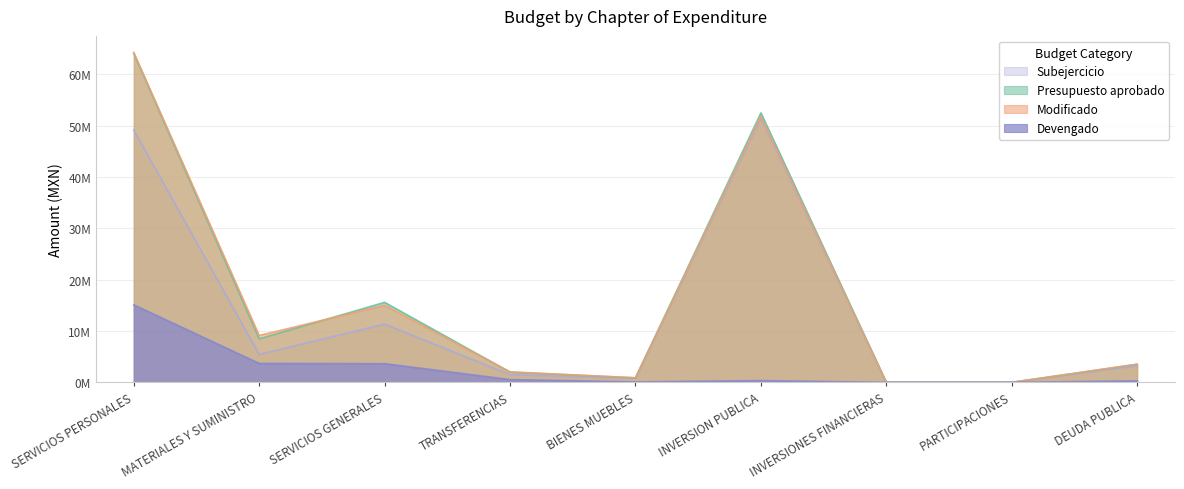

Rank the categories by Presupuesto aprobado value from lowest to highest.

INVERSIONES FINANCIERAS, PARTICIPACIONES, BIENES MUEBLES, TRANSFERENCIAS, DEUDA PUBLICA, MATERIALES Y SUMINISTRO, SERVICIOS GENERALES, INVERSION PUBLICA, SERVICIOS PERSONALES